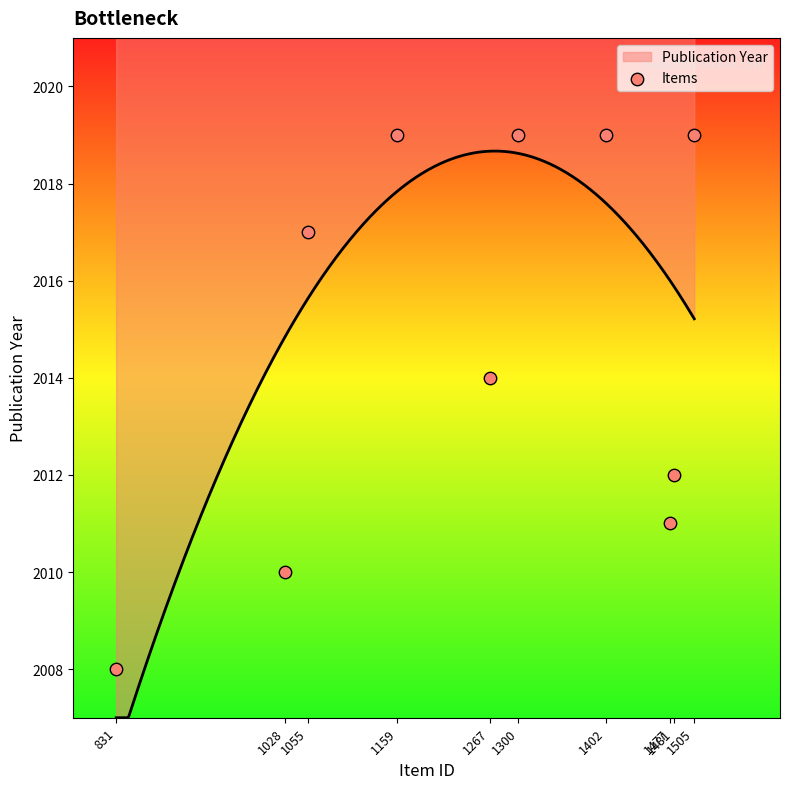

What is the change in value from 1159 to 1267?

-5